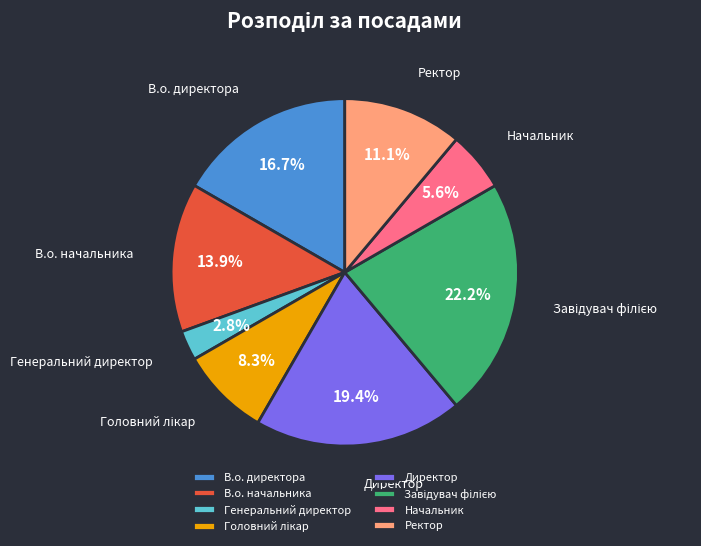

Which category has the smallest portion of the pie?

Генеральний директор